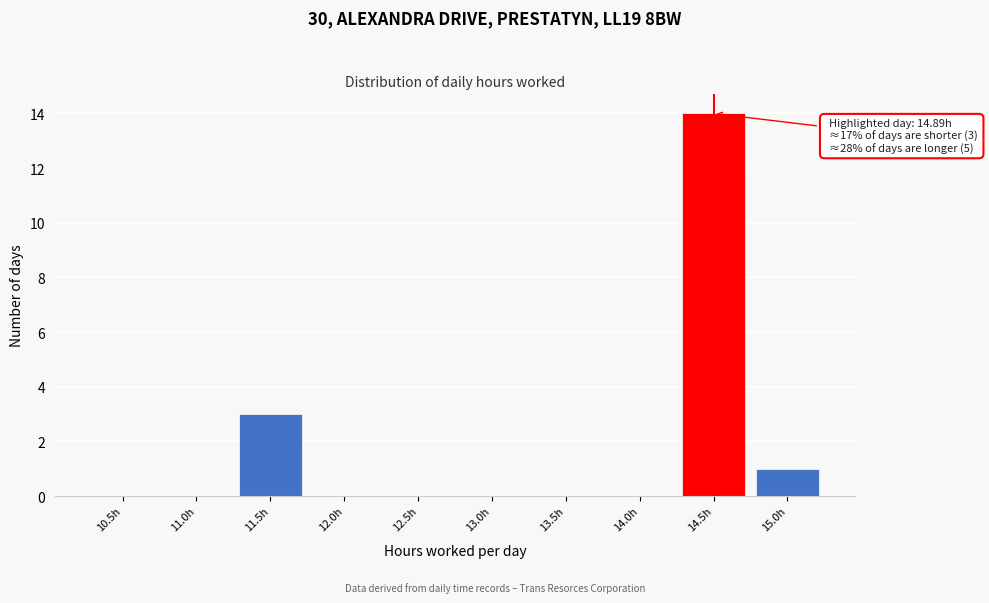

Reading right to left, what are all the values shown in this chart?

15.0h=1	14.5h=14	14.0h=0	13.5h=0	13.0h=0	12.5h=0	12.0h=0	11.5h=3	11.0h=0	10.5h=0